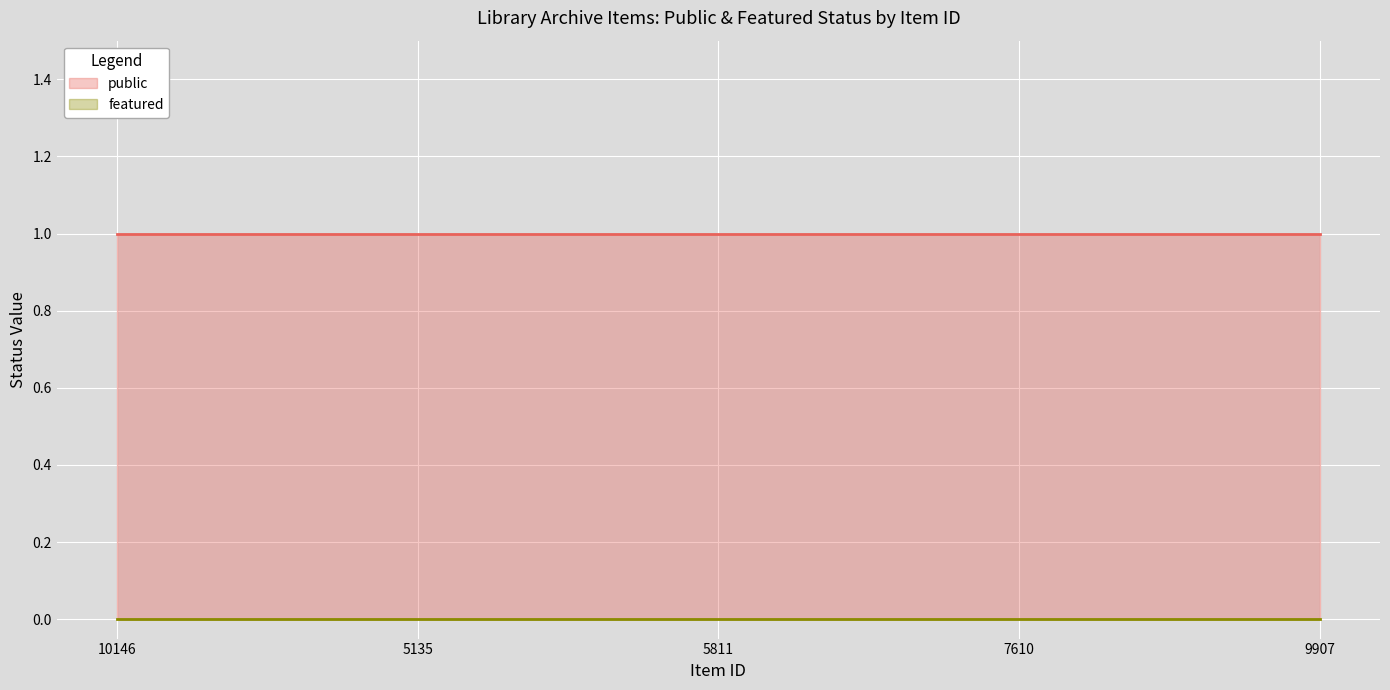

Between 5811 and 7610, which is larger?

5811